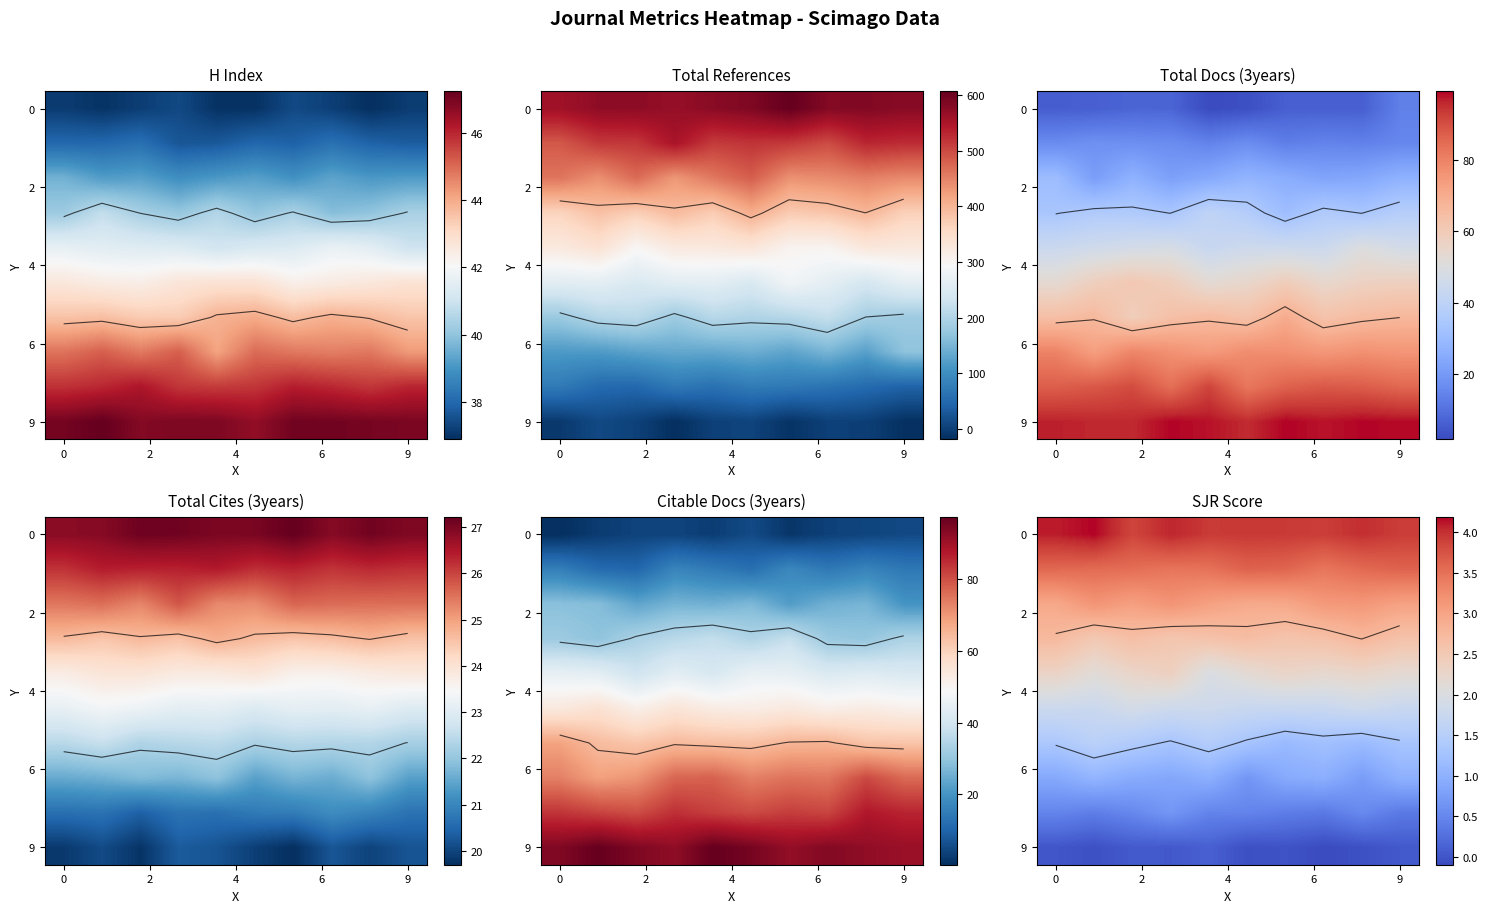

At how many categories does at least one series exceed 0?

10